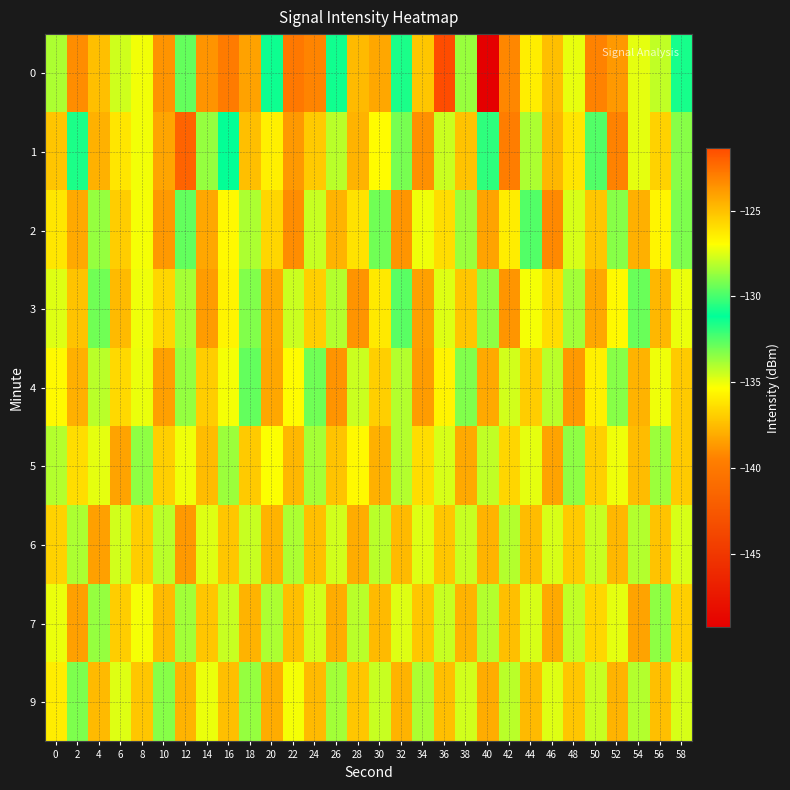

What is the difference between the highest and lowest values at 28?

4.5